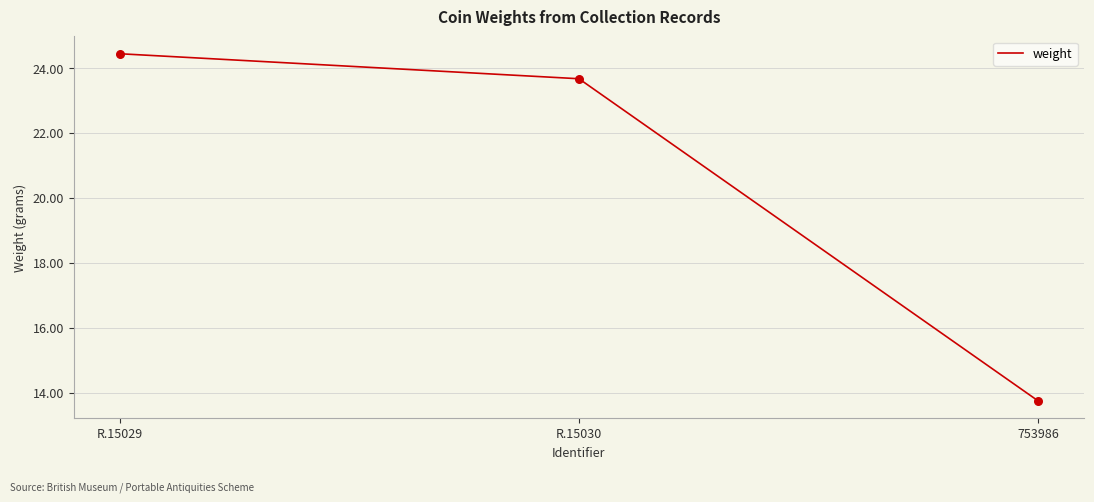

What is the ratio of the value at R.15029 to the value at 753986?

1.8